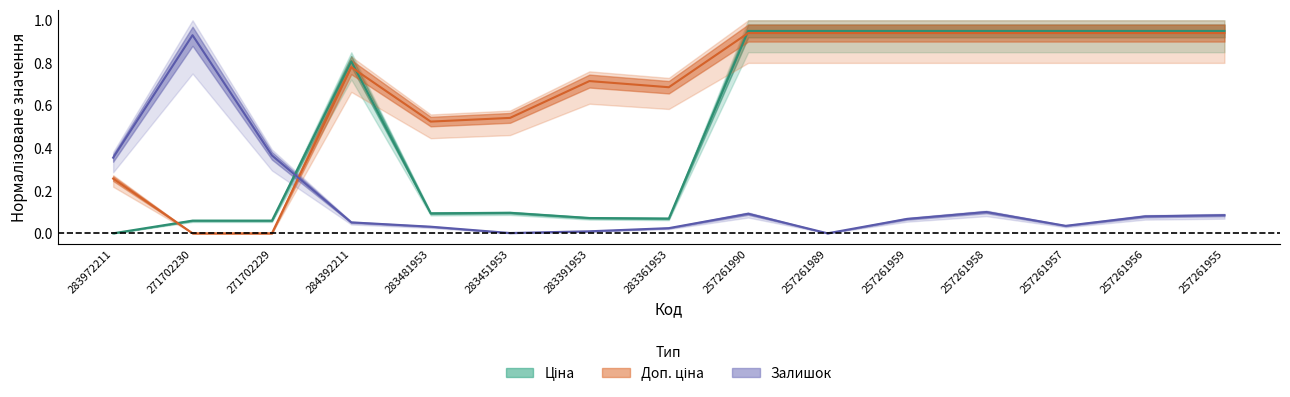

What is the difference between the highest and lowest values at 283972211?

0.4